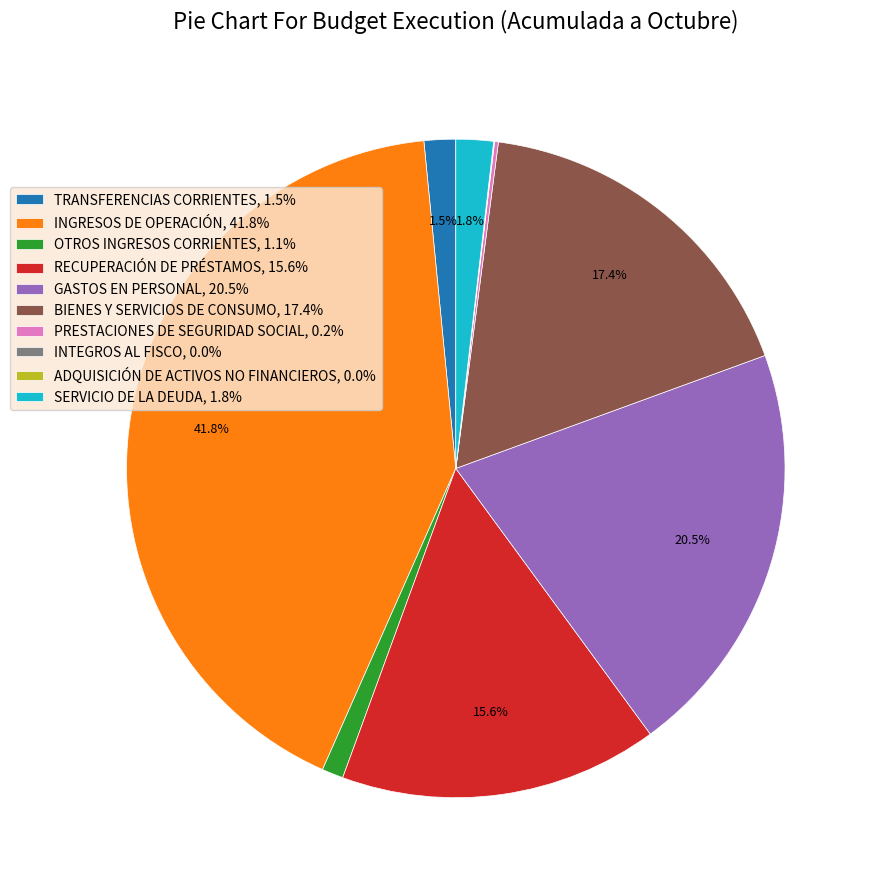

Does any single category account for the majority?

No